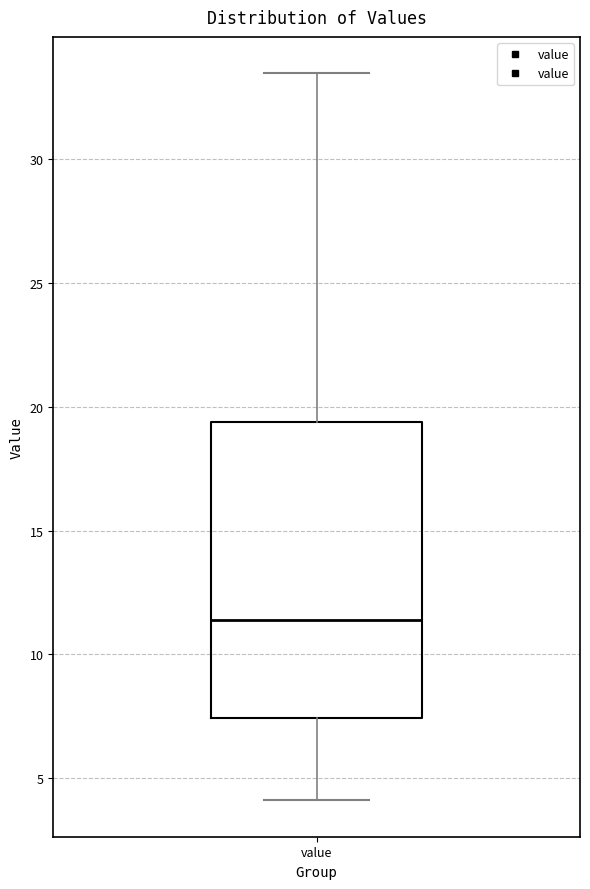

Transcribe this box plot: give where the median line is, the range the box spans, and where the two whiskers end, as read against the y-axis. The values are not printed on the chart, so give them approximately, as read against the axis.

median 11.5, box 7.5 to 19.5, whiskers 4.0 to 33.5